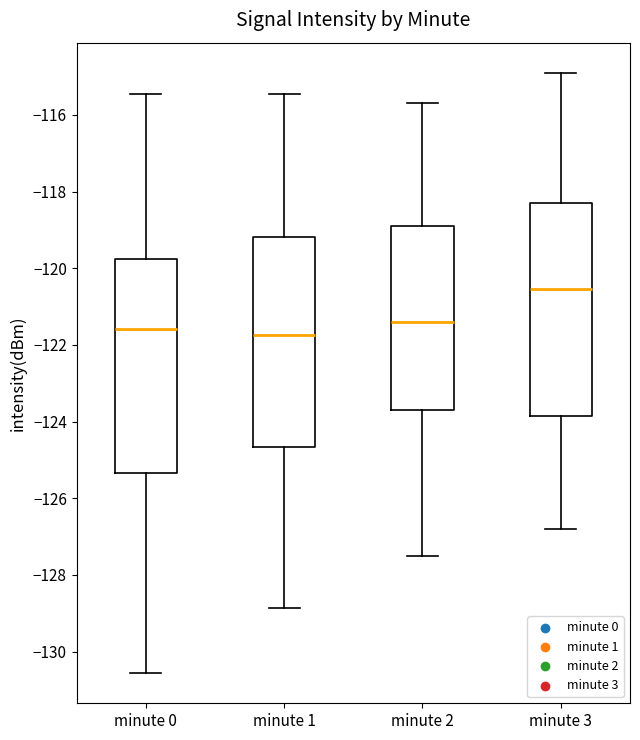

Reading left to right, transcribe this box plot: for each box, give where its median line is, the range the box spans, and where its two whiskers end, as read against the y-axis. The values are not printed on the chart, so give them approximately, as read against the axis.

minute 0: median -121.6, box -125.4 to -119.8, whiskers -130.6 to -115.4
minute 1: median -121.8, box -124.6 to -119.2, whiskers -128.8 to -115.4
minute 2: median -121.4, box -123.6 to -118.8, whiskers -127.4 to -115.6
minute 3: median -120.6, box -123.8 to -118.2, whiskers -126.8 to -114.8